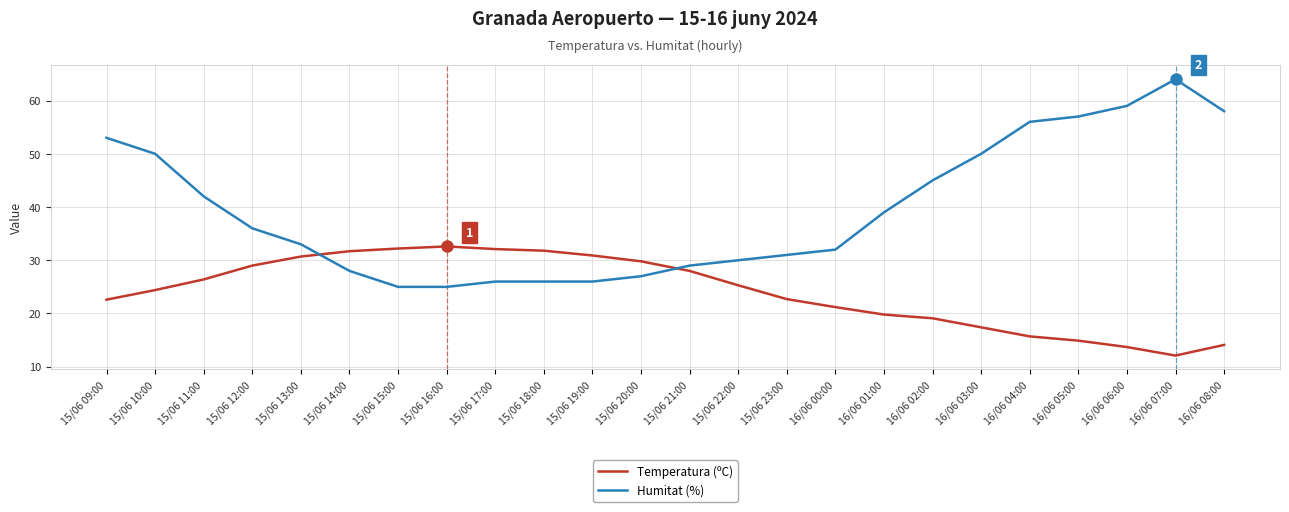

What is the difference between the Temperatura (ºC) values at 15/06 23:00 and 16/06 00:00?

1.5